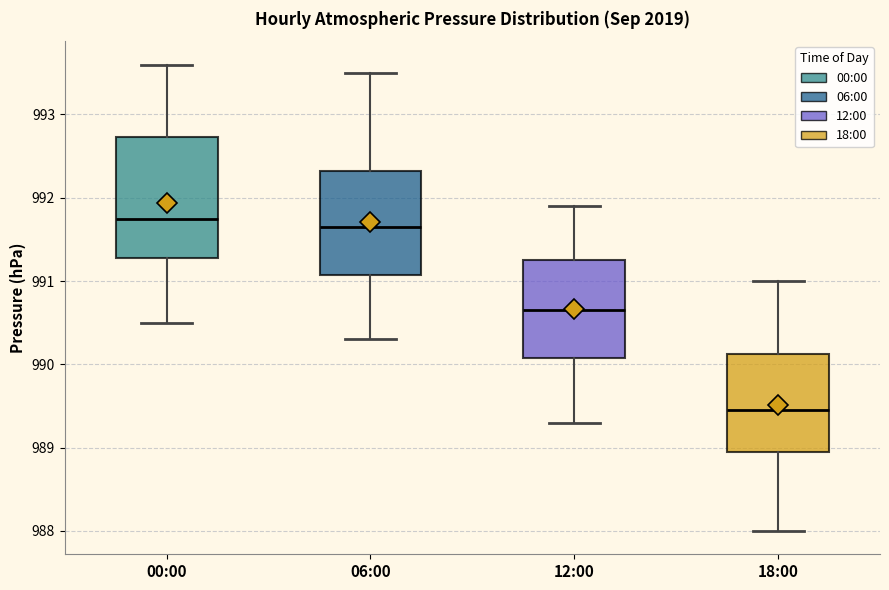

Which box's median line is the lowest?

18:00